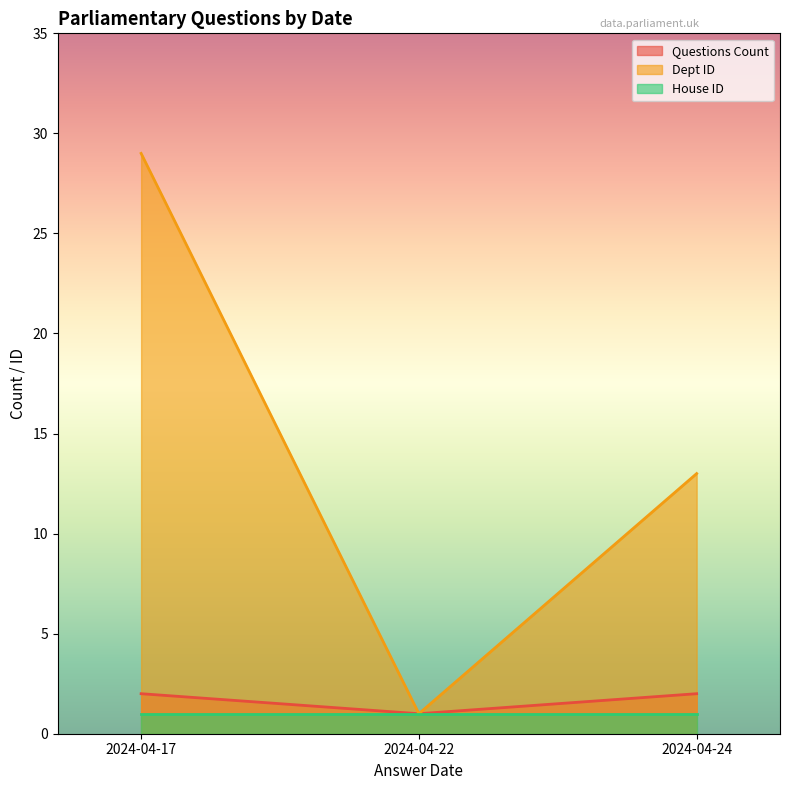

True or false: Dept ID and Questions Count intersect in this chart.

False